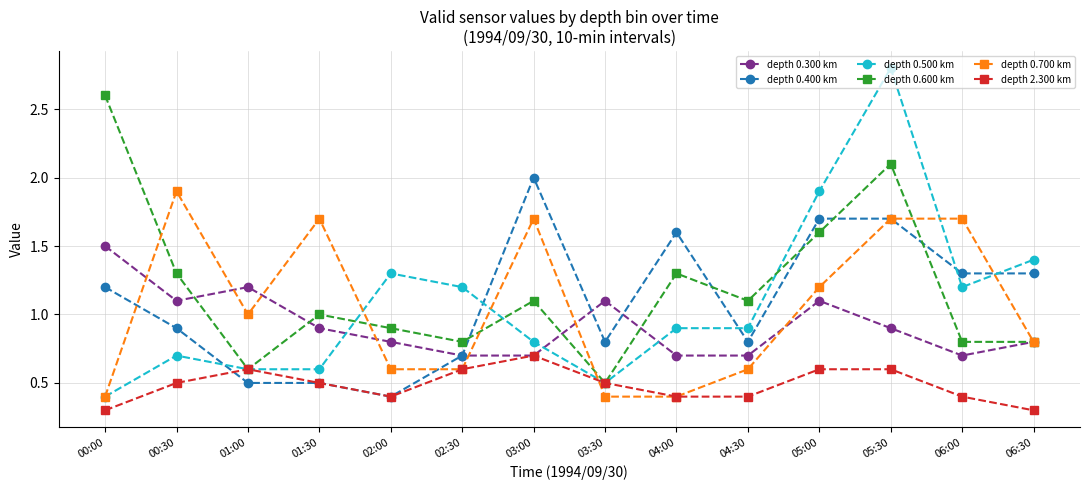

Is this an area chart (filled region under the line)?

No